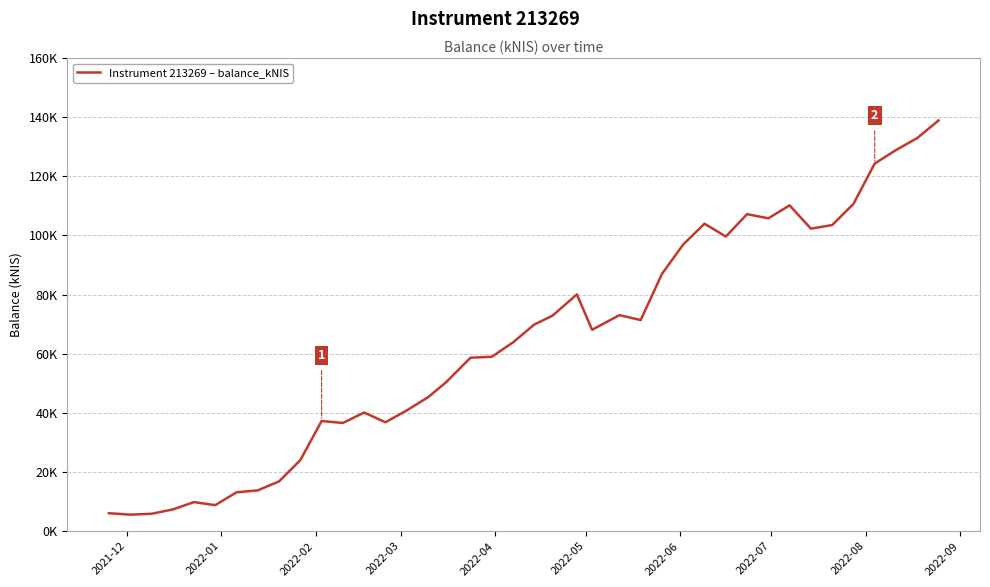

What is the value of the 6th point from the left?

8794.1